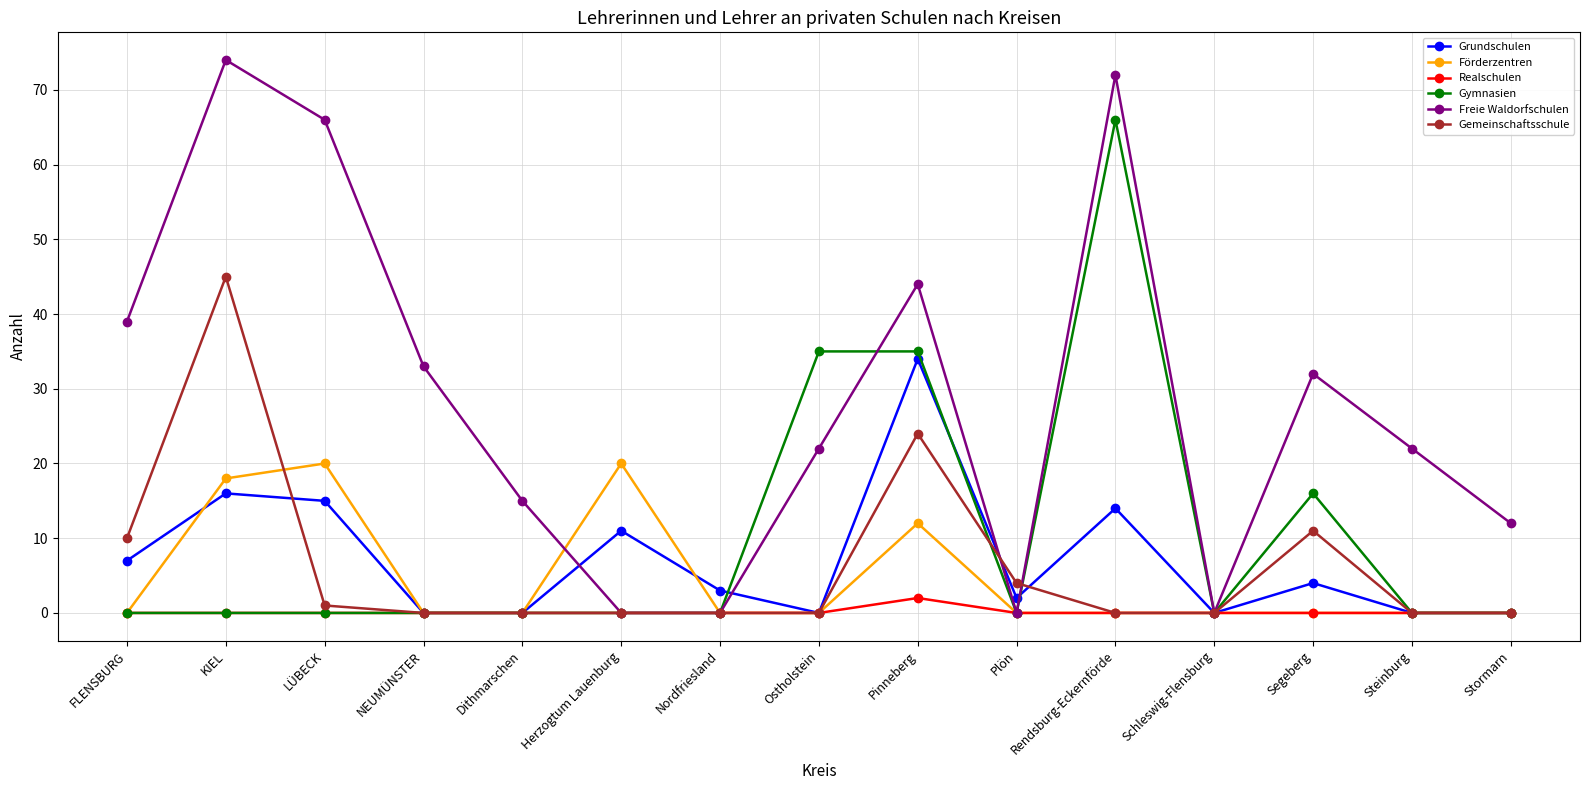

True or false: Gemeinschaftsschule has more than 2 interior local peaks.

True